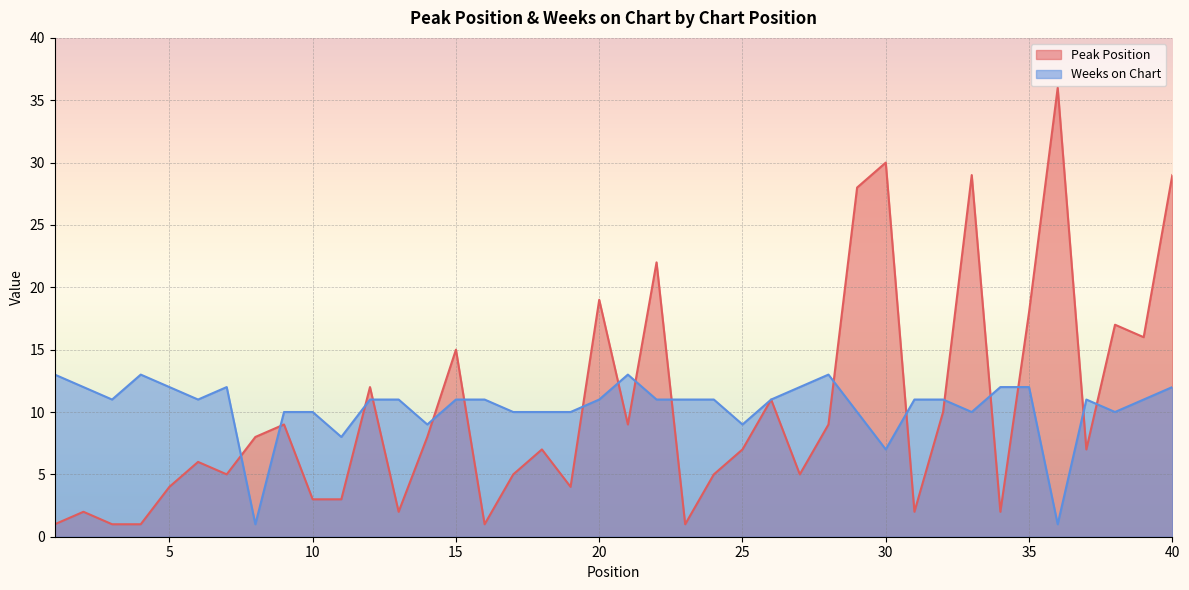

Is the value of Weeks on Chart at 29 greater than the value of Peak Position at 22?

No